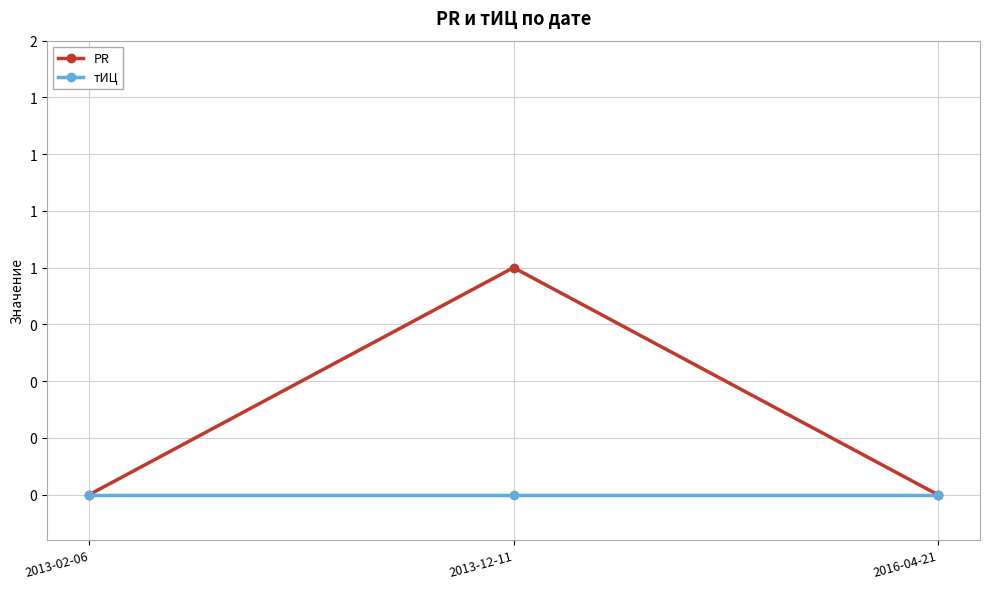

List the labels in order of PR value, largest first.

2013-12-11, 2013-02-06, 2016-04-21